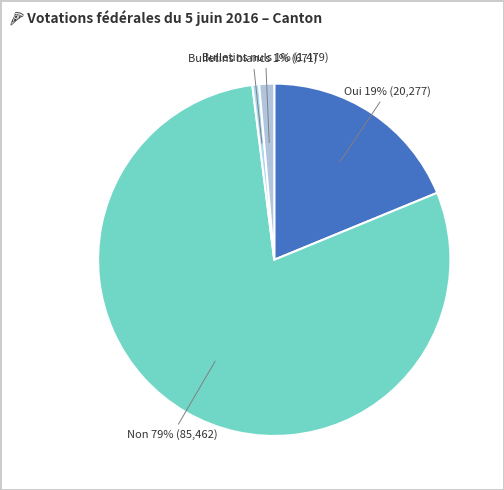

Count the number of slices in the pie.

4